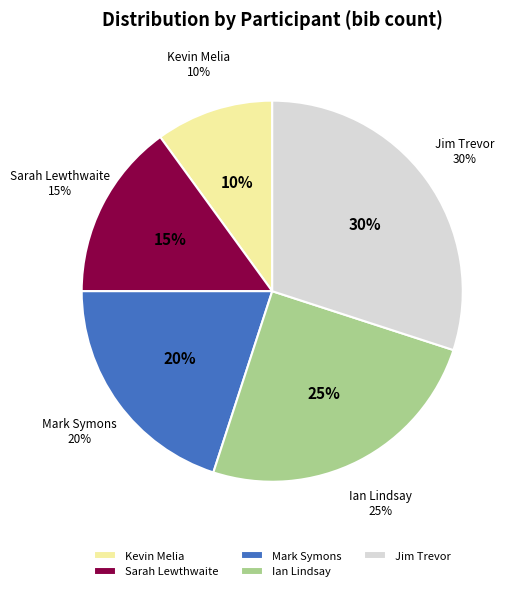

The Kevin Melia slice represents 10% of the pie. True or false?

True